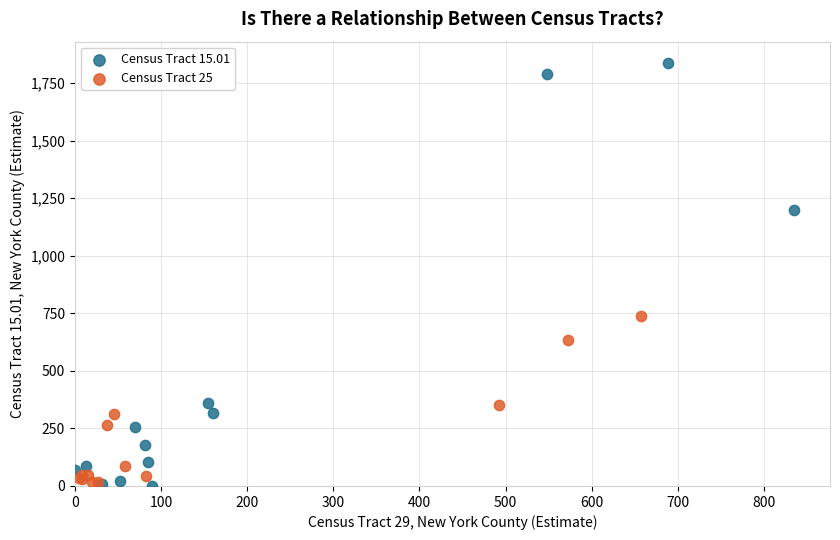

What are all the series names shown in the legend?

Census Tract 15.01, Census Tract 25